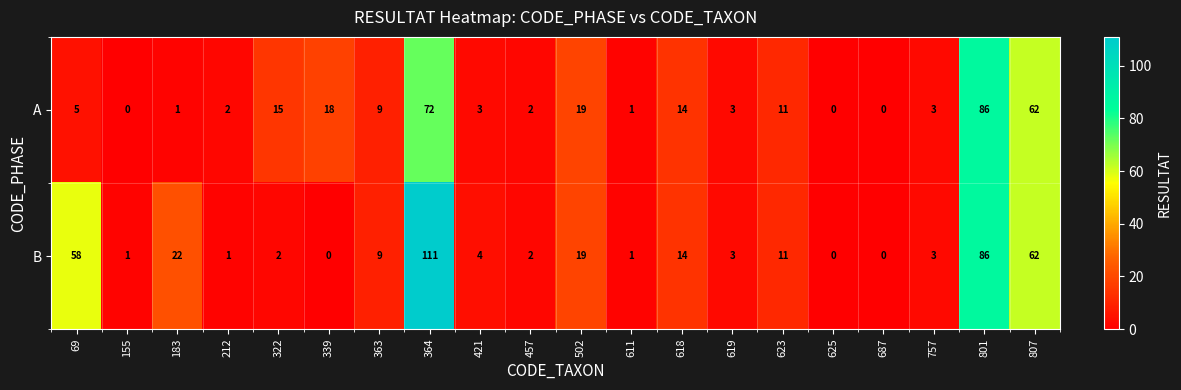

Read the A value at 807, to the nearest 10.

60